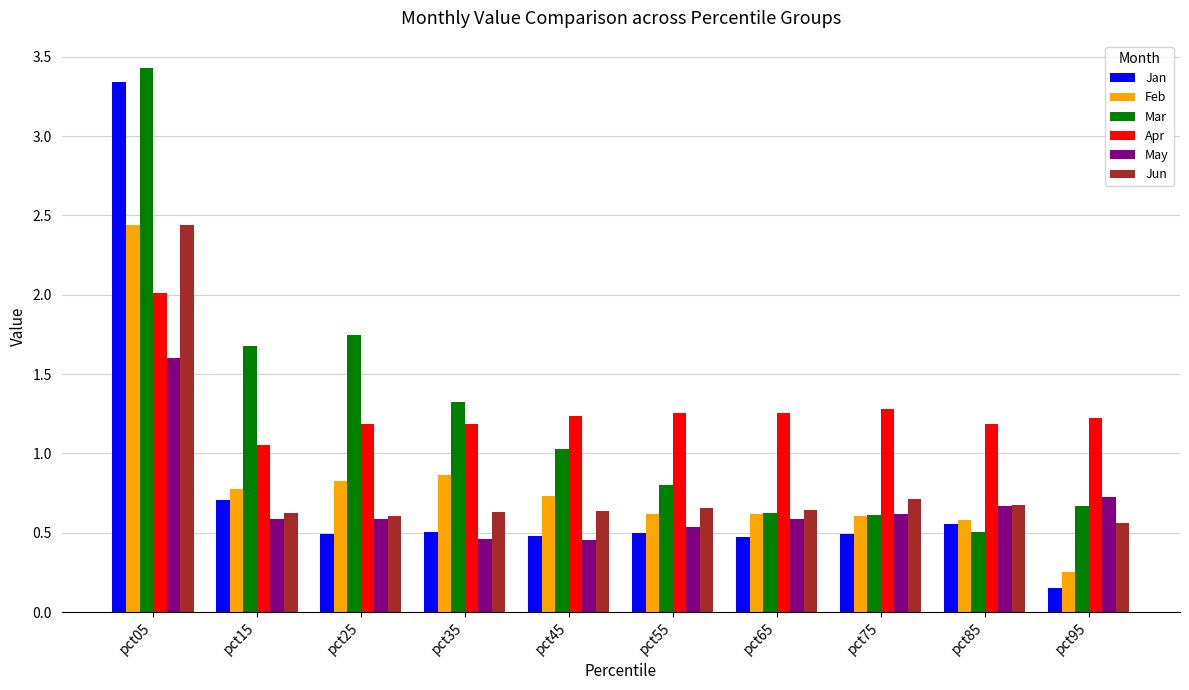

At which label is Mar closest to 1?

pct45